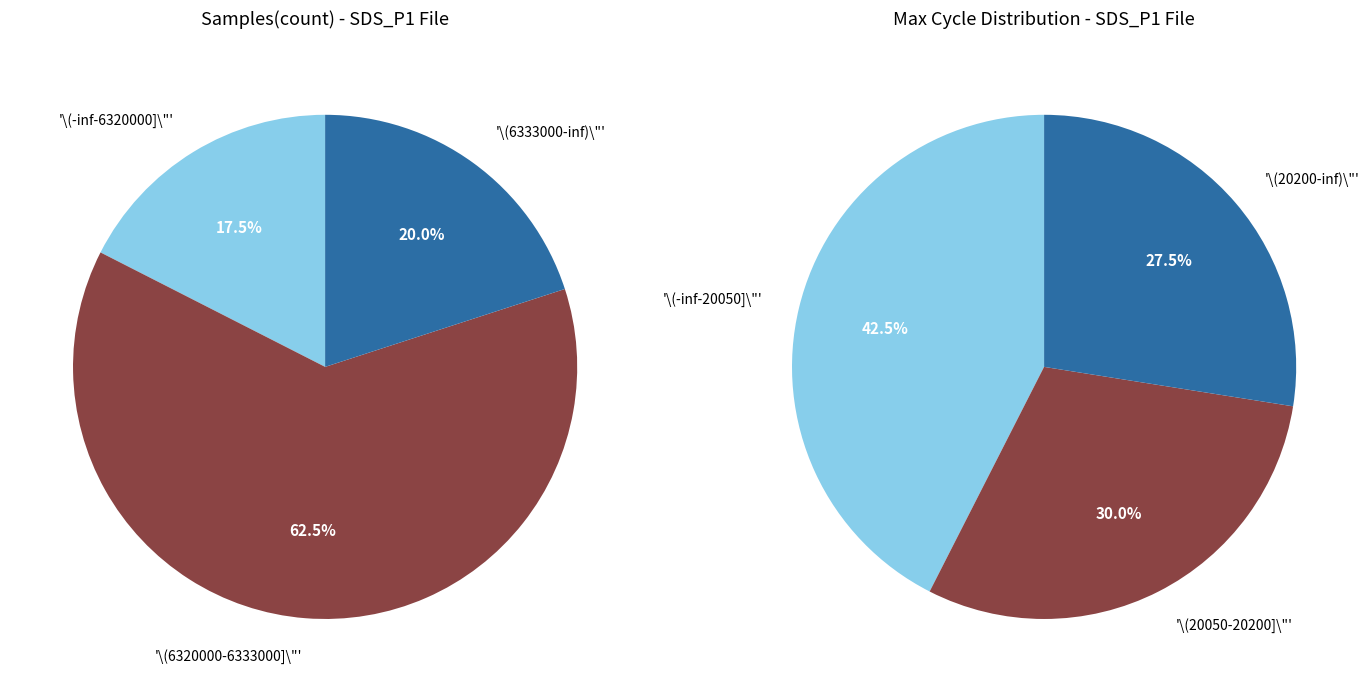

Is it true that 4 is 9% of the pie?

False